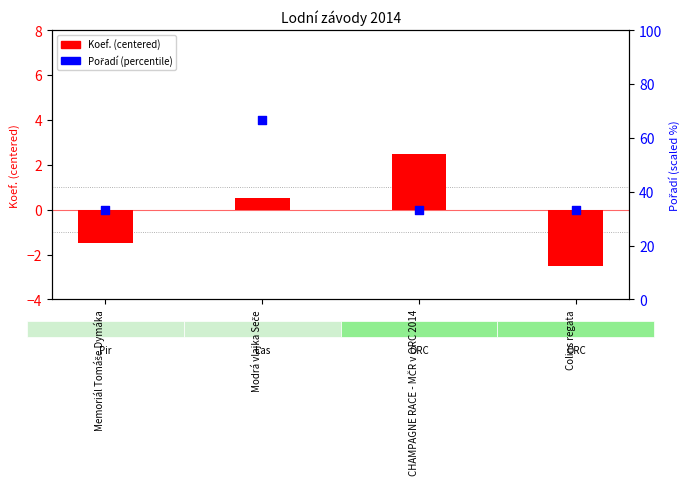

Which series contains the lowest Y value?

Koef. (centered)